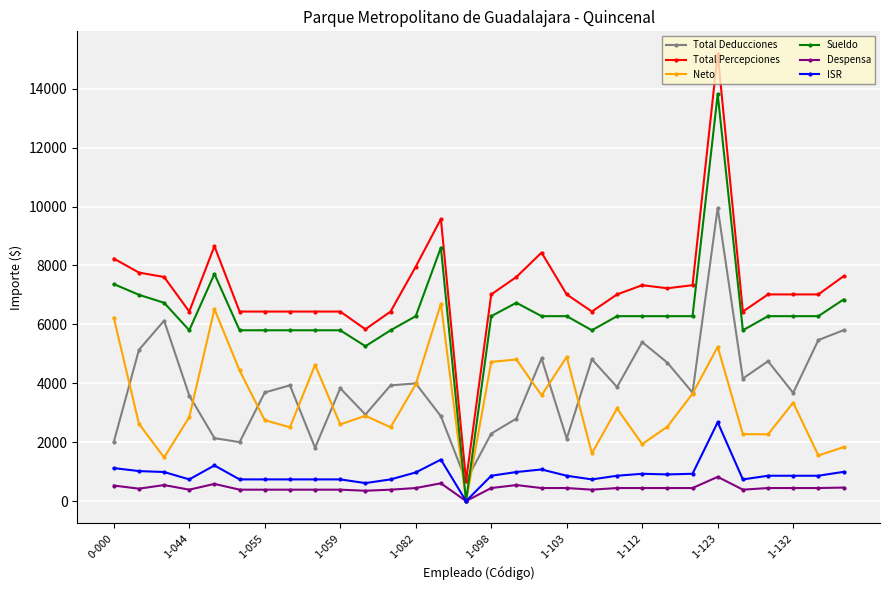

What is the maximum value for Despensa?

822.0